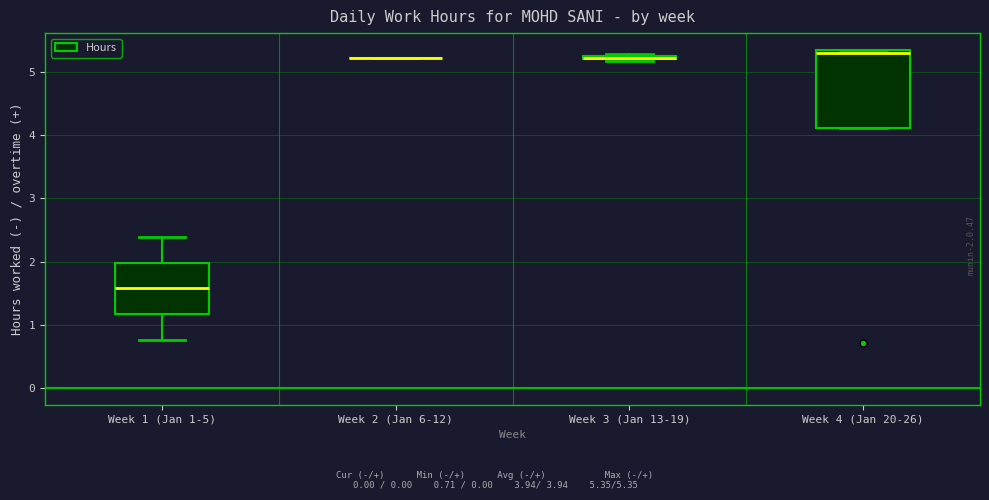

Where is the lower edge of the box for Week 1 (Jan 1-5) on the y-axis? The values are not printed on the chart, so give them approximately, as read against the axis.

1.2